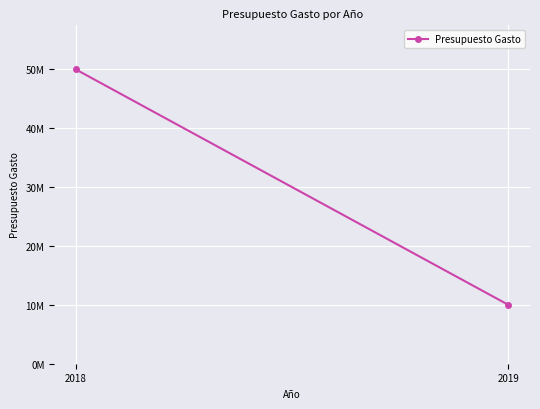

Reading left to right, list all the values displayed in this chart.

50000000	10000000